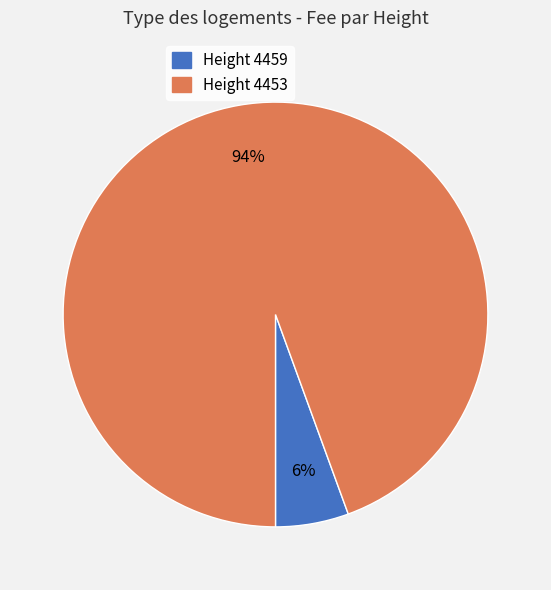

Is there any slice that represents more than half of the pie?

Yes